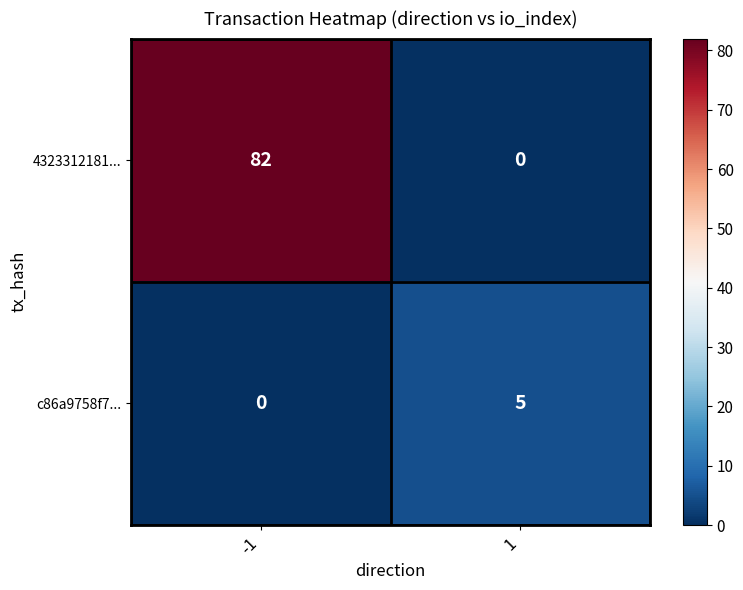

Between -1 and 1, which series saw the biggest shift?

4323312181...